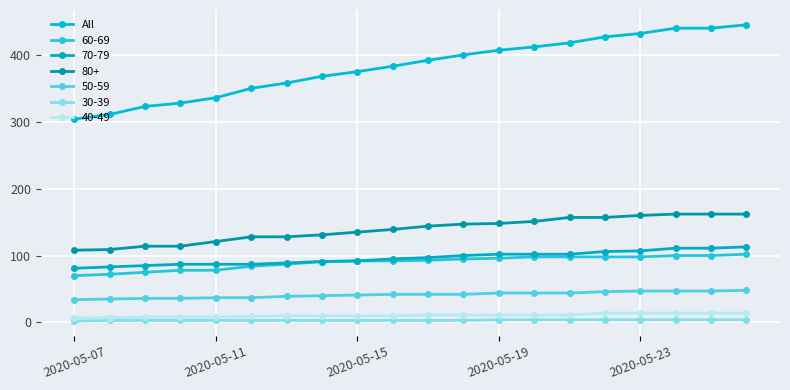

Reading left to right, extract all data points from this chart.

304	311	323	328	336	350	358	368	375	383	392	400	407	412	418	427	432	440	440	445